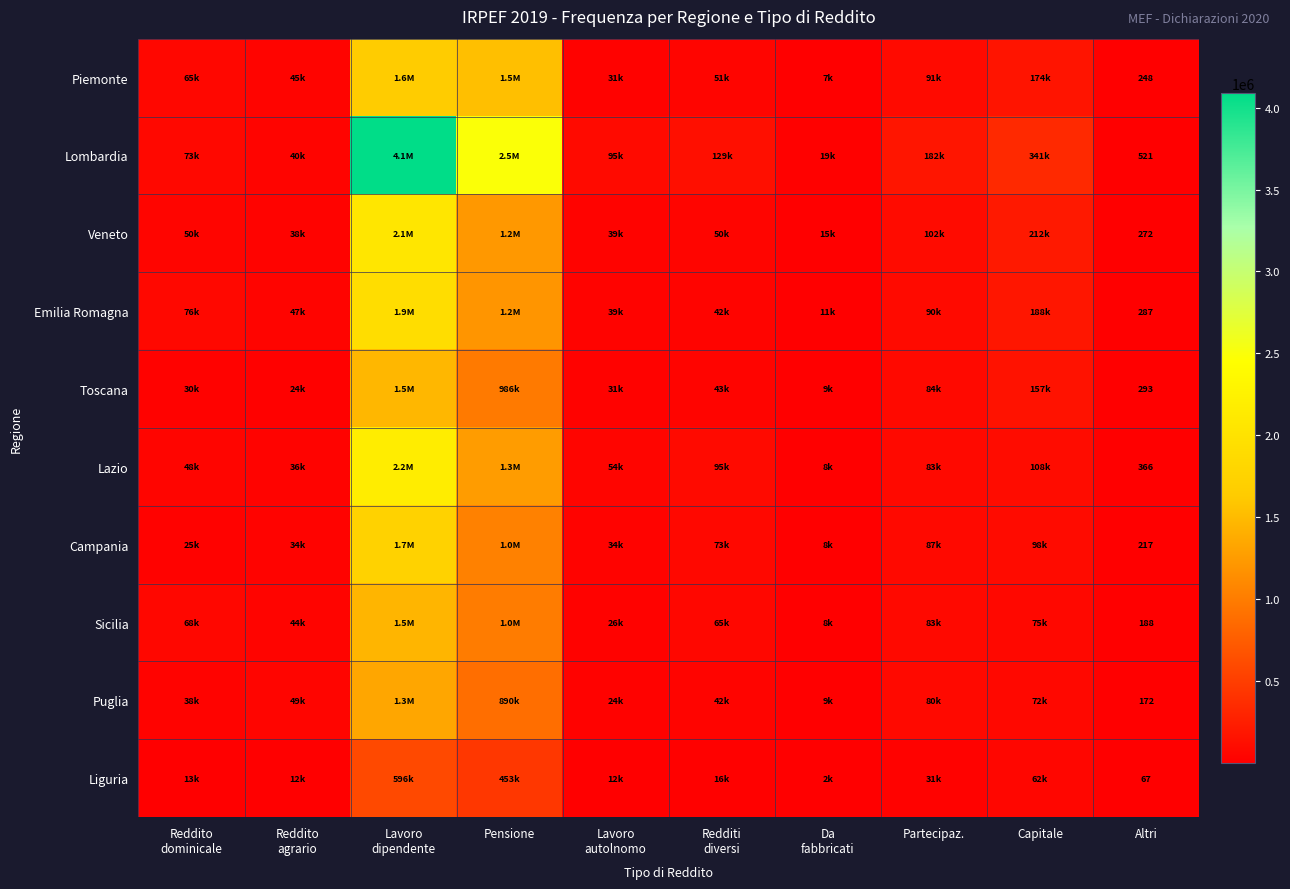

At which category does the chart reach its minimum across all series?

Altri